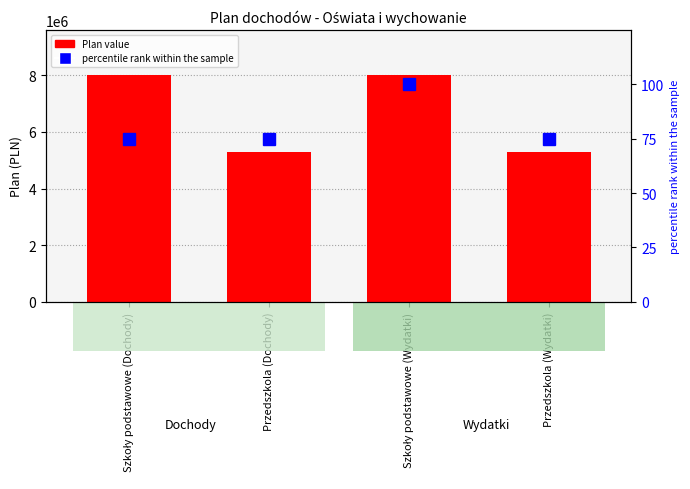

The Plan series shows 7755418 at Przedszkola (Dochody). True or false?

False